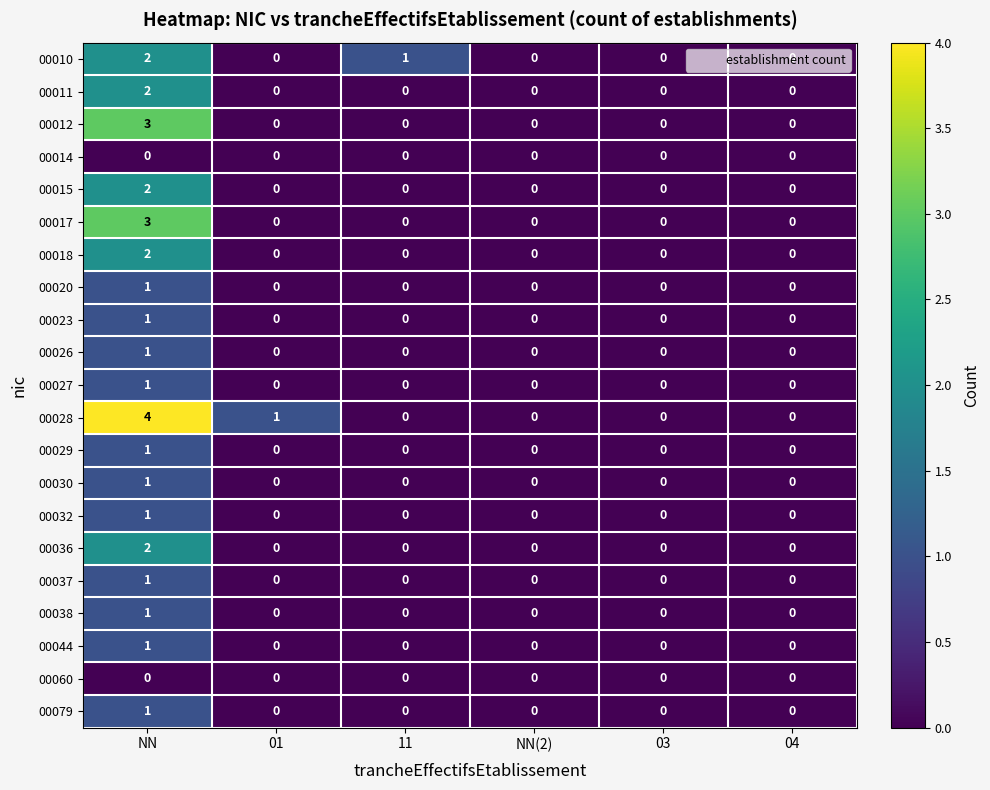

True or false: 00017 has a value of 1 at NN.

False